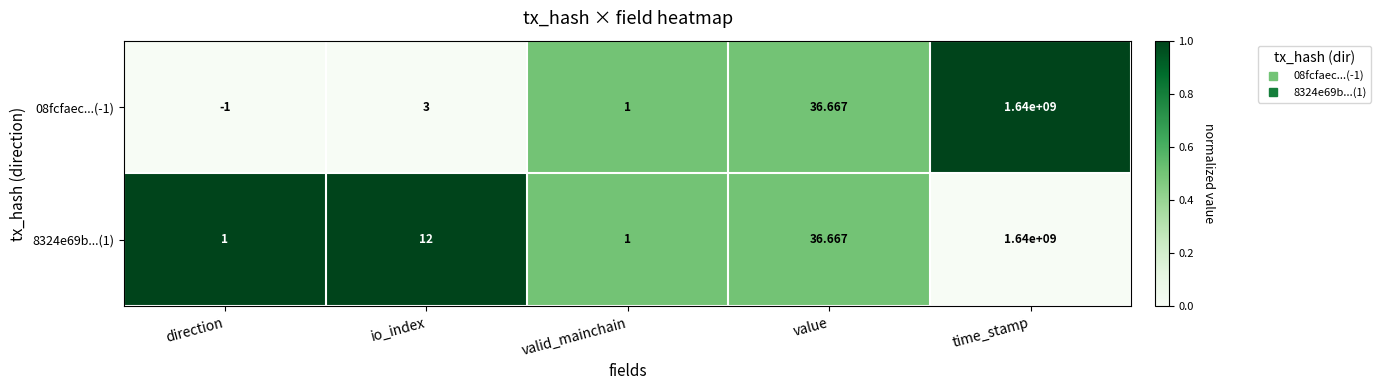

Where is 8324e69b...(1) nearest to the value 820000000?

value